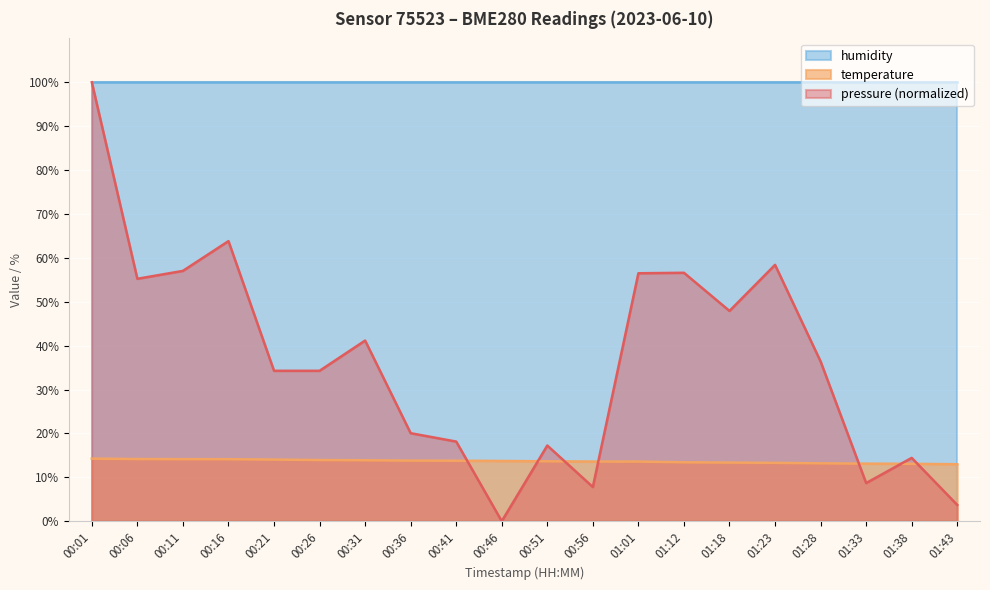

After their last crossing, which series has the higher values: pressure or temperature?

temperature